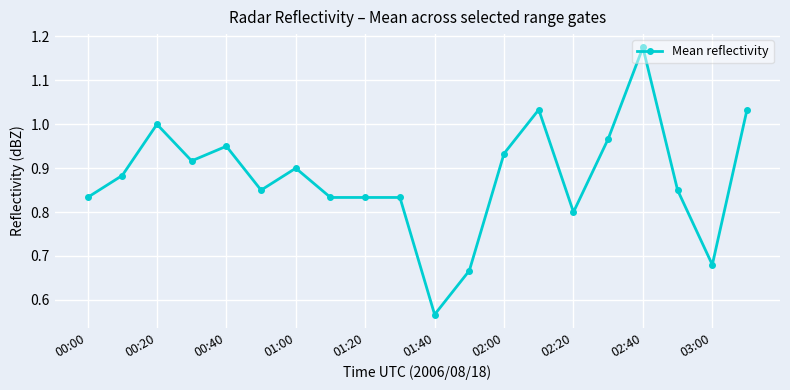

What is the difference between the second highest and second lowest values?

0.4